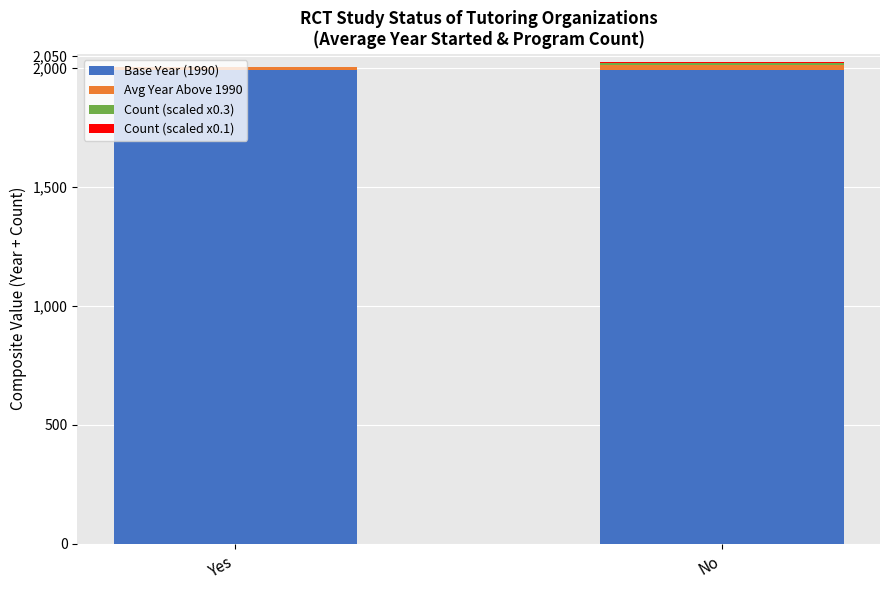

The value of Base Year (1990) at No is 1990.0. True or false?

True